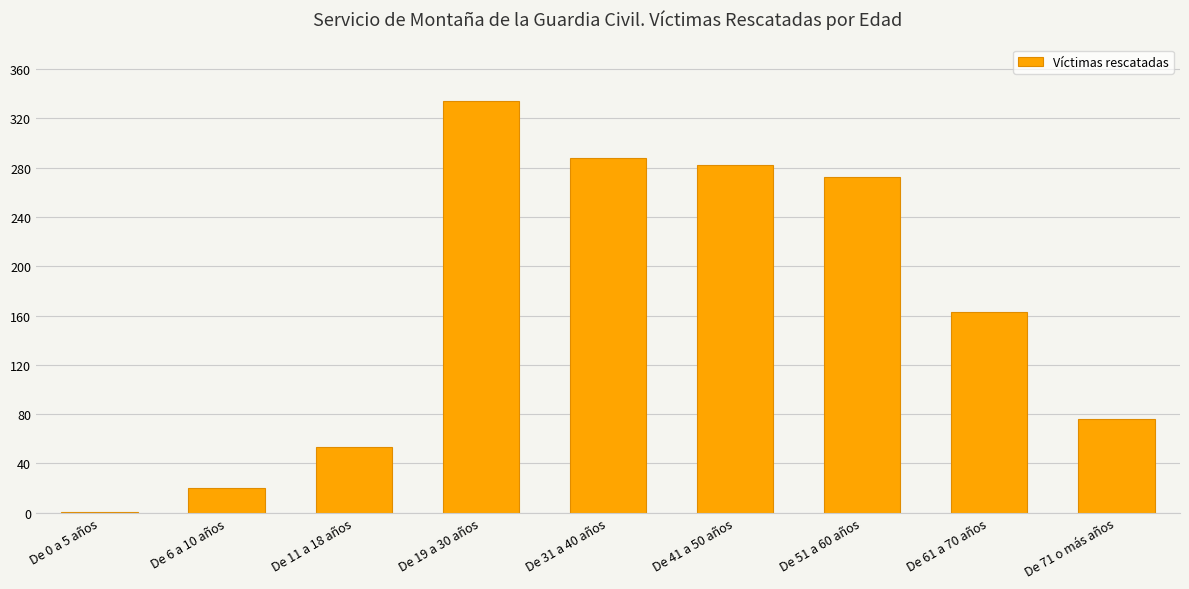

Reading left to right, extract all data points from this chart.

1	20	53	334	288	282	272	163	76